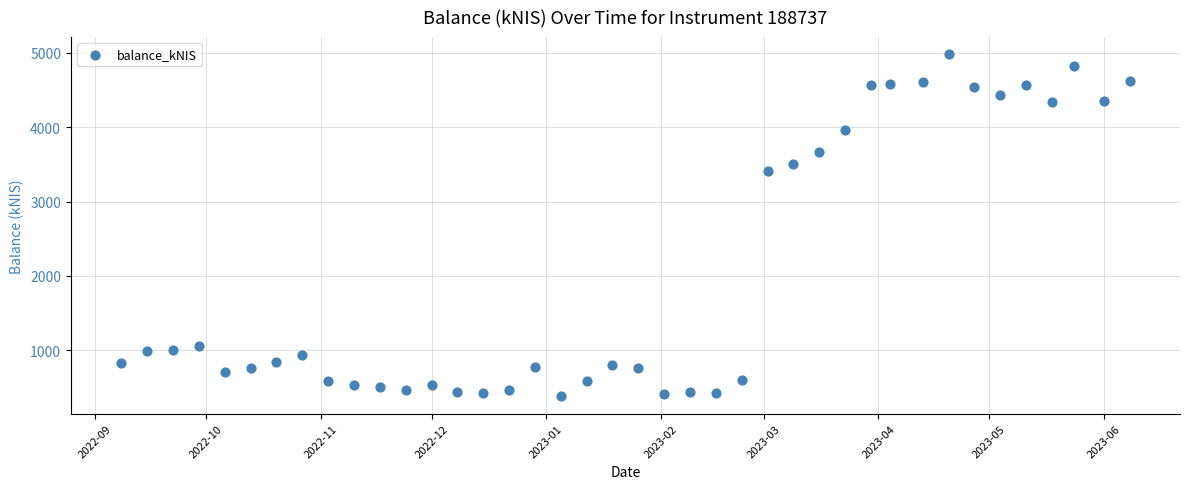

What Y value in the scatter plot is closest to 2680?

3406.5